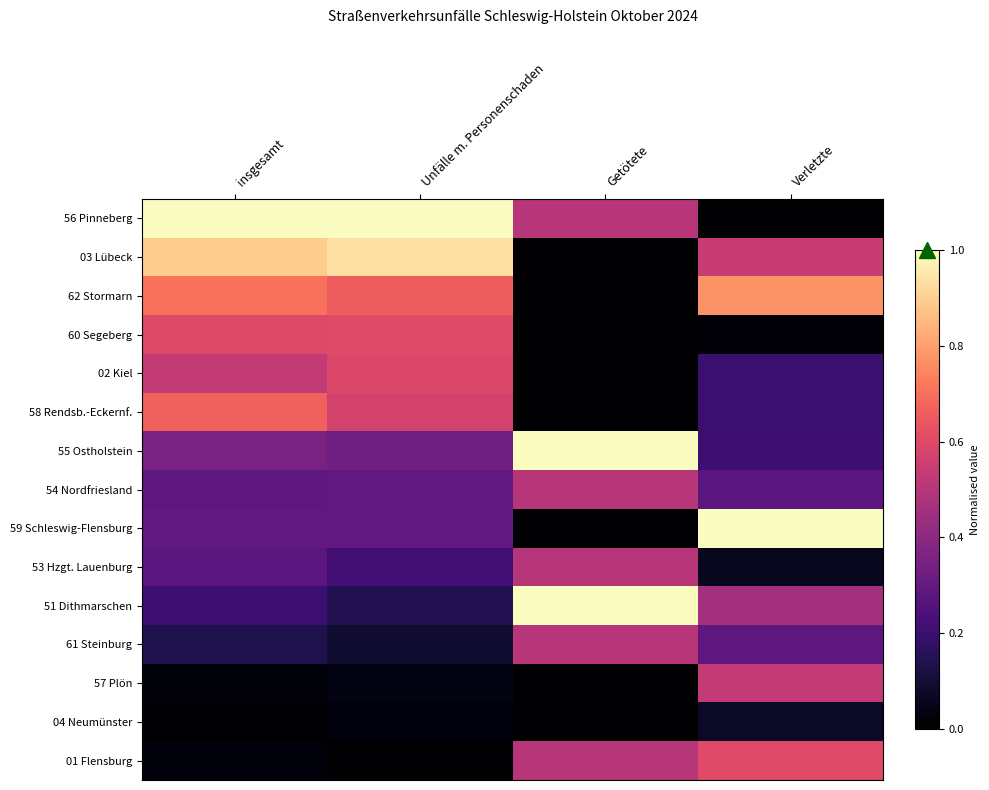

Which has a higher value, Unfälle m. Personenschaden or Verletzte?

Unfälle m. Personenschaden